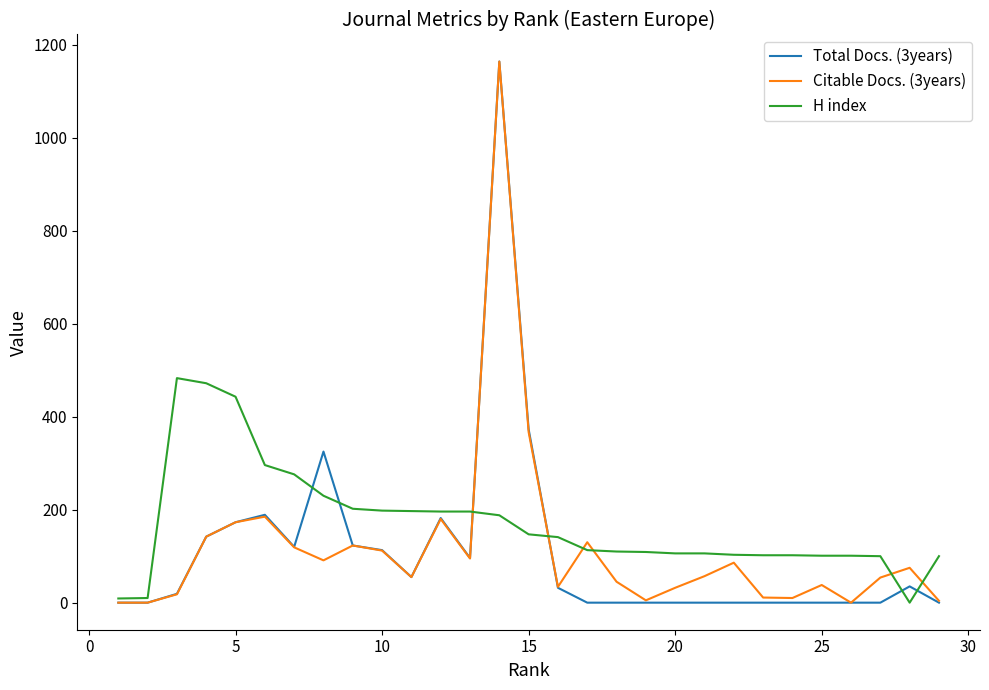

How many intersections are there between H index and Citable Docs. (3years)?

6